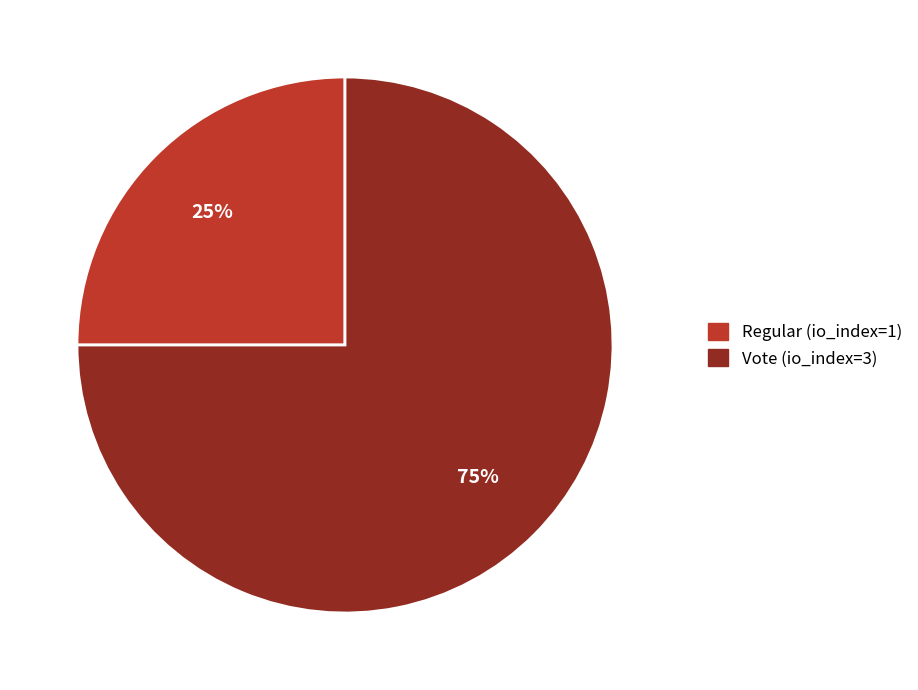

Which category has the smallest portion of the pie?

Regular (io_index=1)